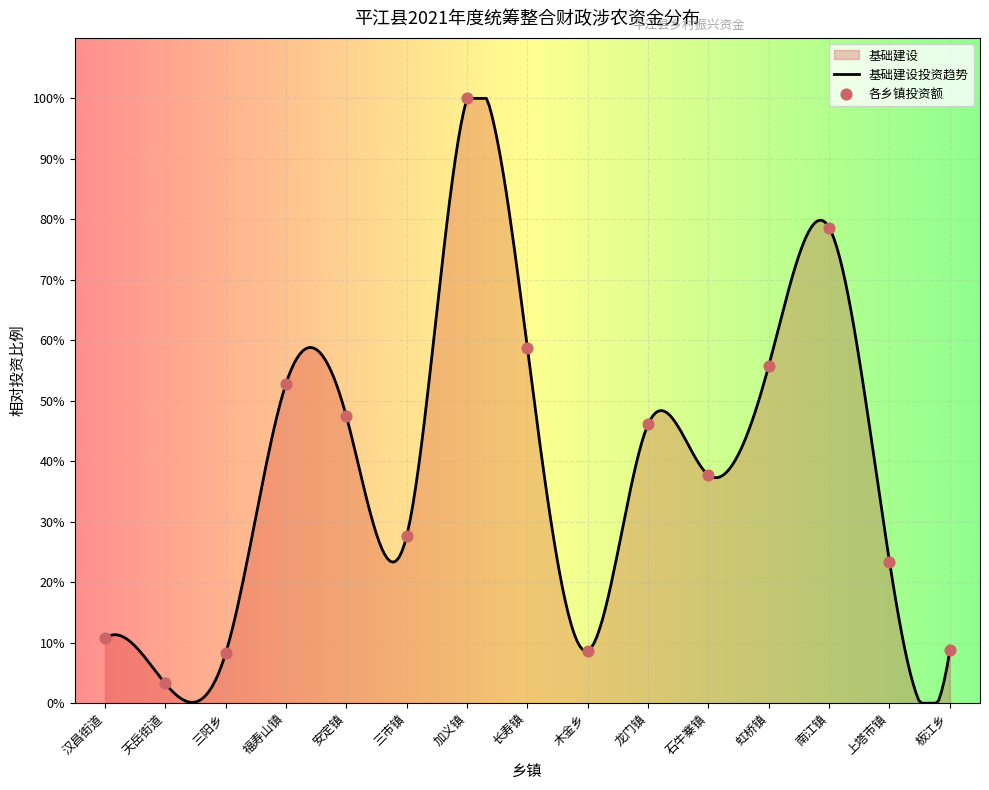

Between 龙门镇 and 板江乡, which is larger?

龙门镇